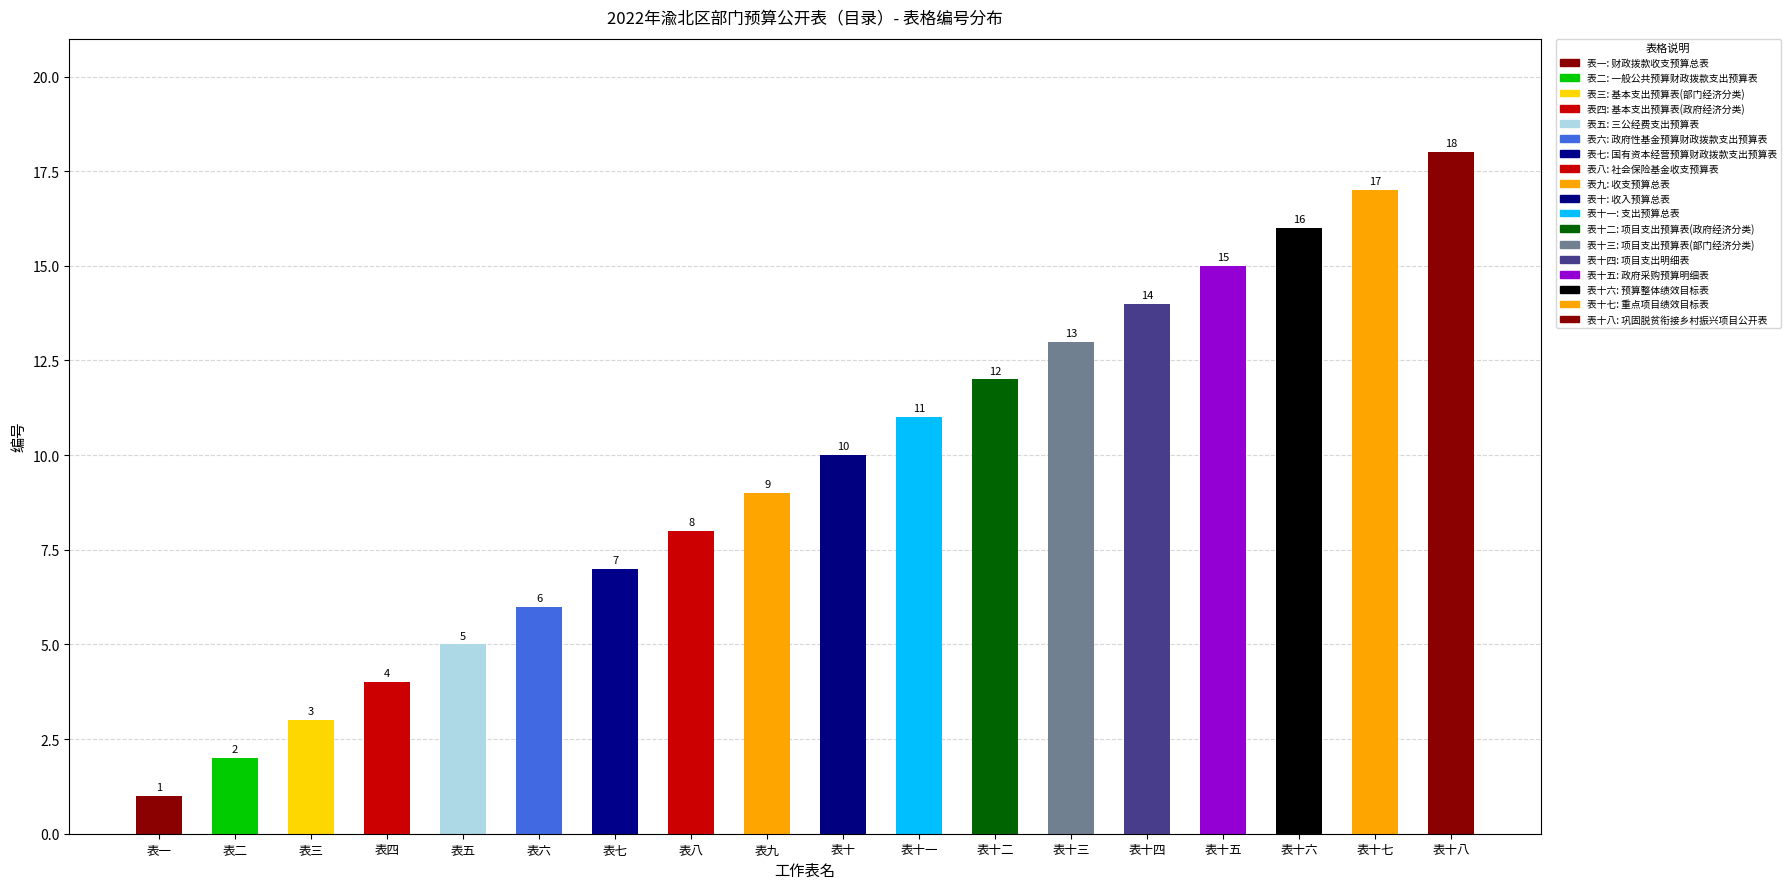

What is the label of the 8th bar from the left?

表八